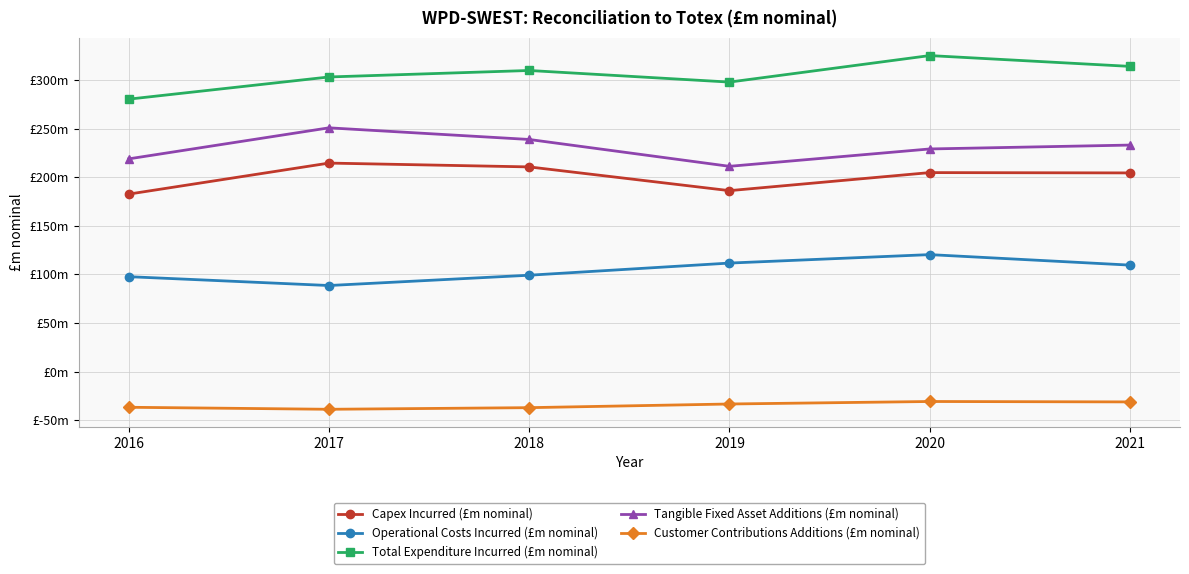

Where is the first local minimum for Tangible Fixed Asset Additions (£m nominal)?

2019